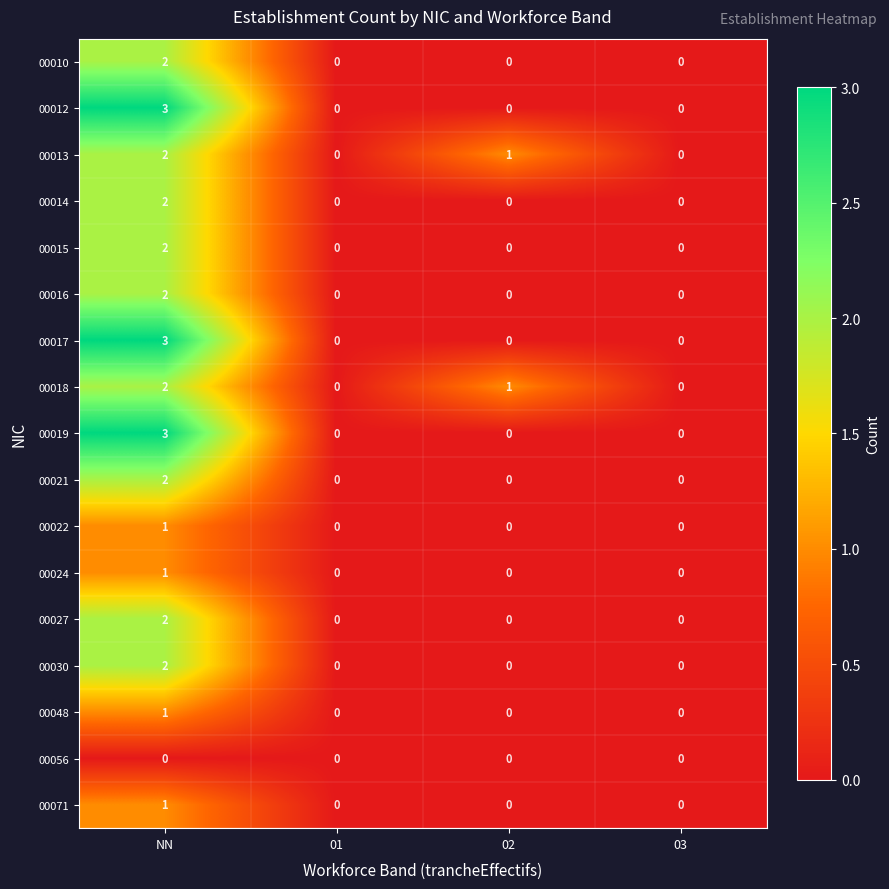

What is the sum of all 00018 values?

3